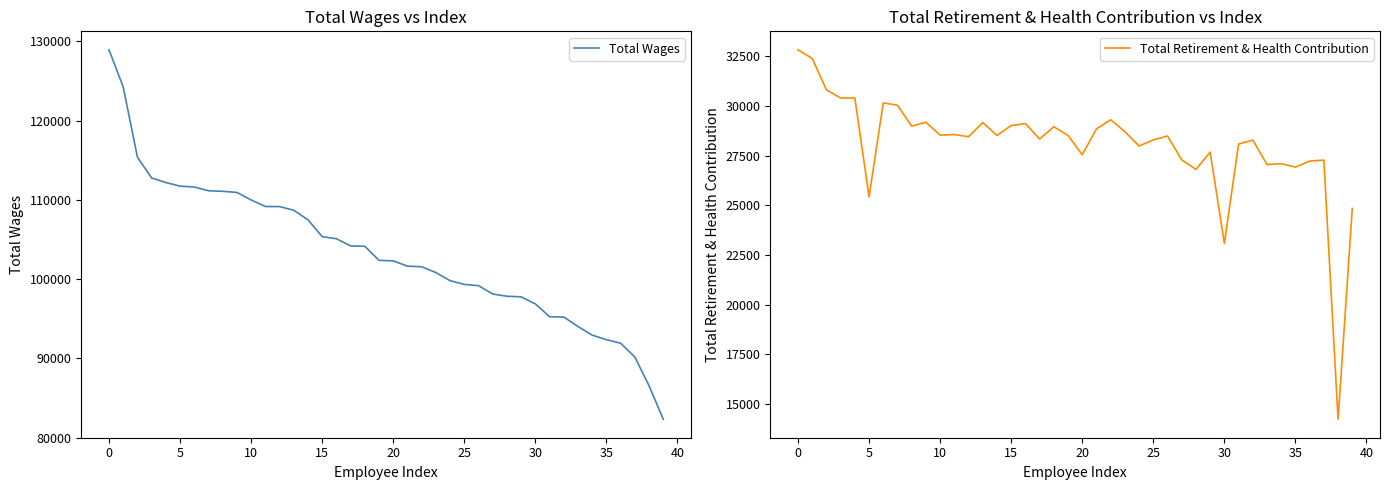

What are all the series names shown in the legend?

Total Wages, Total Retirement & Health Contribution